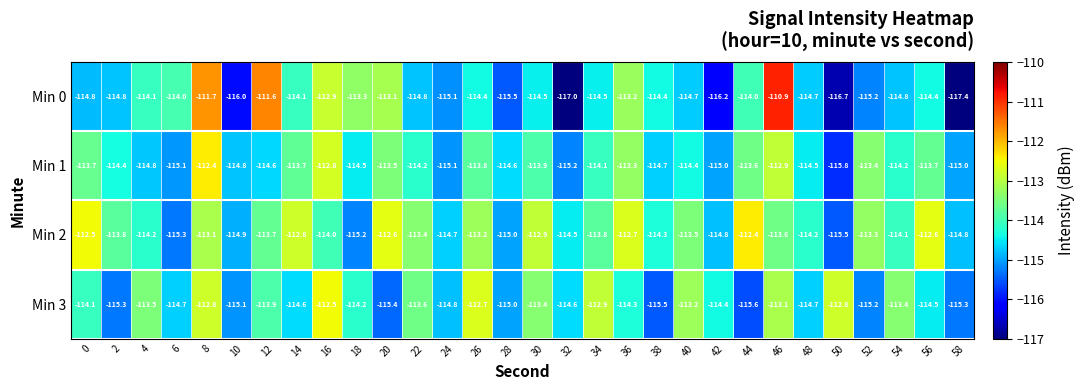

Rank the series at 8 from lowest to highest value.

Min 2, Min 3, Min 1, Min 0